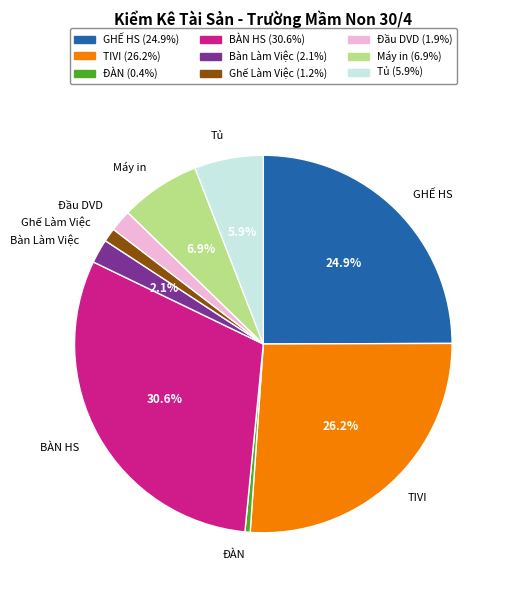

Combined, do Đầu DVD and TIVI account for over 50%?

No